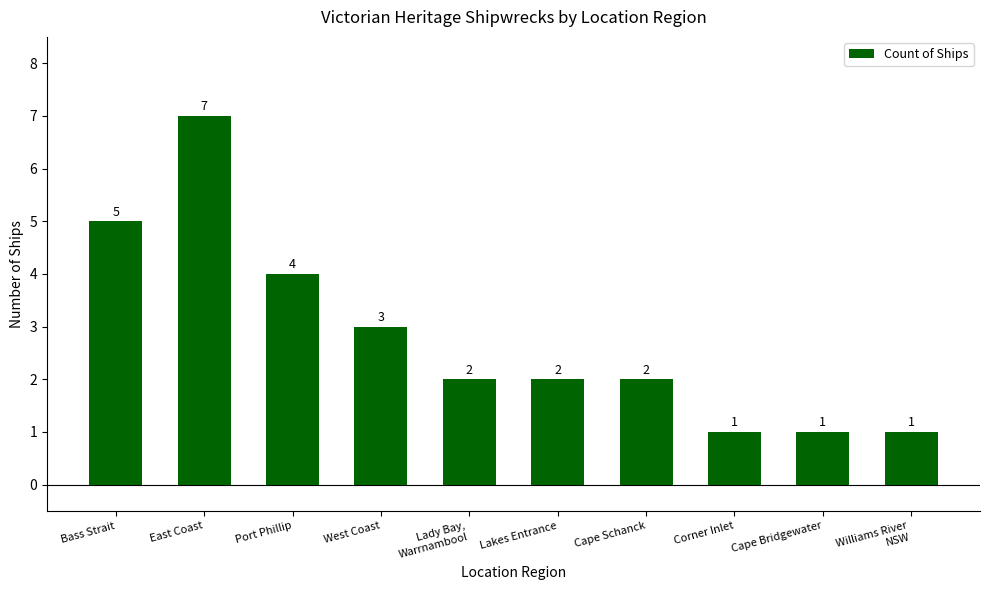

What is the sum of the values at West Coast and Corner Inlet?

4